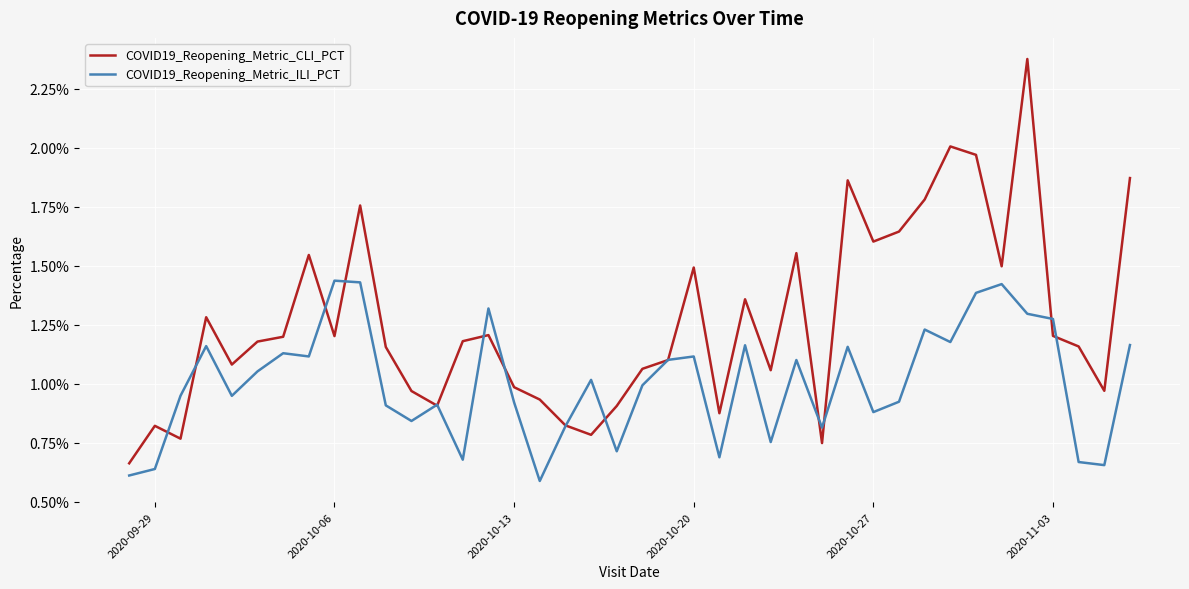

Reading left to right, what are all the values shown in this chart?

COVID19_Reopening_Metric_CLI_PCT: 0.0	0.0	0.0	0.0	0.0	0.0	0.0	0.0	0.0	0.0	0.0	0.0	0.0	0.0	0.0	0.0	0.0	0.0	0.0	0.0	0.0	0.0	0.0	0.0	0.0	0.0	0.0	0.0	0.0	0.0	0.0	0.0	0.0	0.0	0.0	0.0	0.0	0.0	0.0	0.0
COVID19_Reopening_Metric_ILI_PCT: 0.0	0.0	0.0	0.0	0.0	0.0	0.0	0.0	0.0	0.0	0.0	0.0	0.0	0.0	0.0	0.0	0.0	0.0	0.0	0.0	0.0	0.0	0.0	0.0	0.0	0.0	0.0	0.0	0.0	0.0	0.0	0.0	0.0	0.0	0.0	0.0	0.0	0.0	0.0	0.0